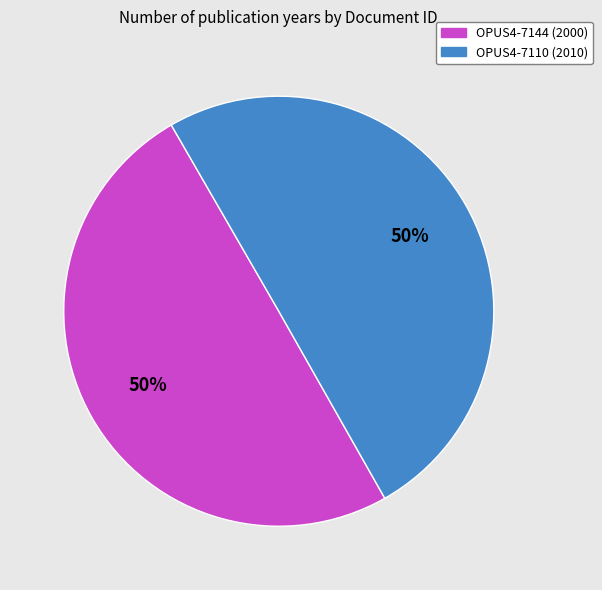

Combined, do OPUS4-7110 and OPUS4-7144 account for over 50%?

Yes